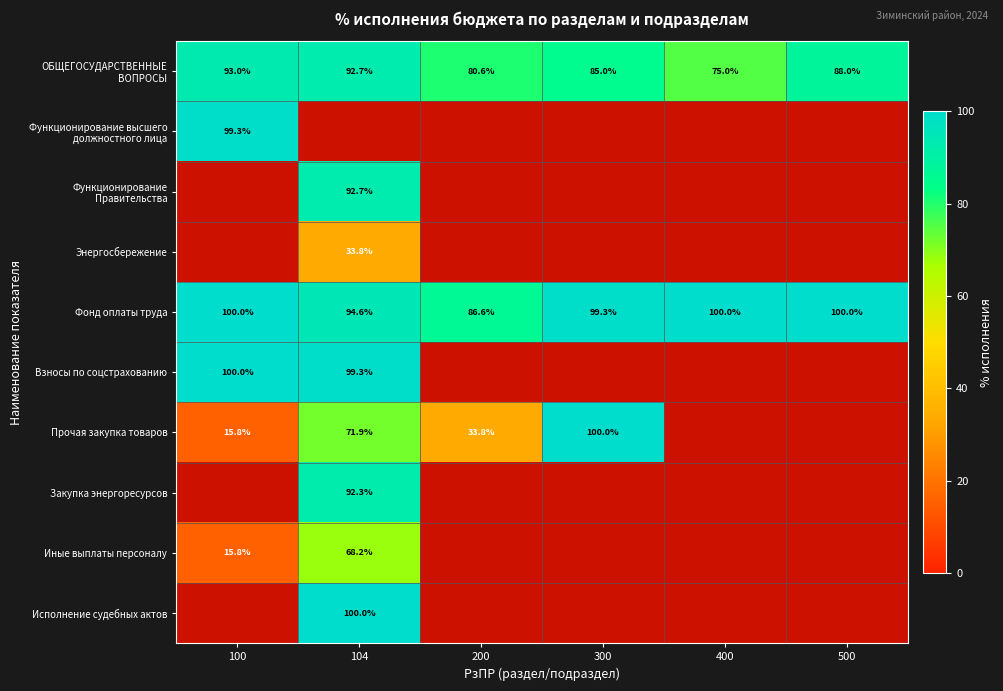

Is the value of Функционирование Правительства at 500 greater than the value of Взносы по соцстрахованию at 200?

No